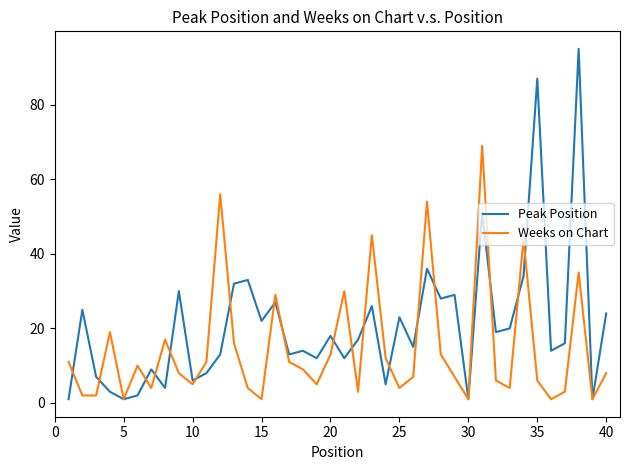

Which series has the largest total across all categories?

Peak Position